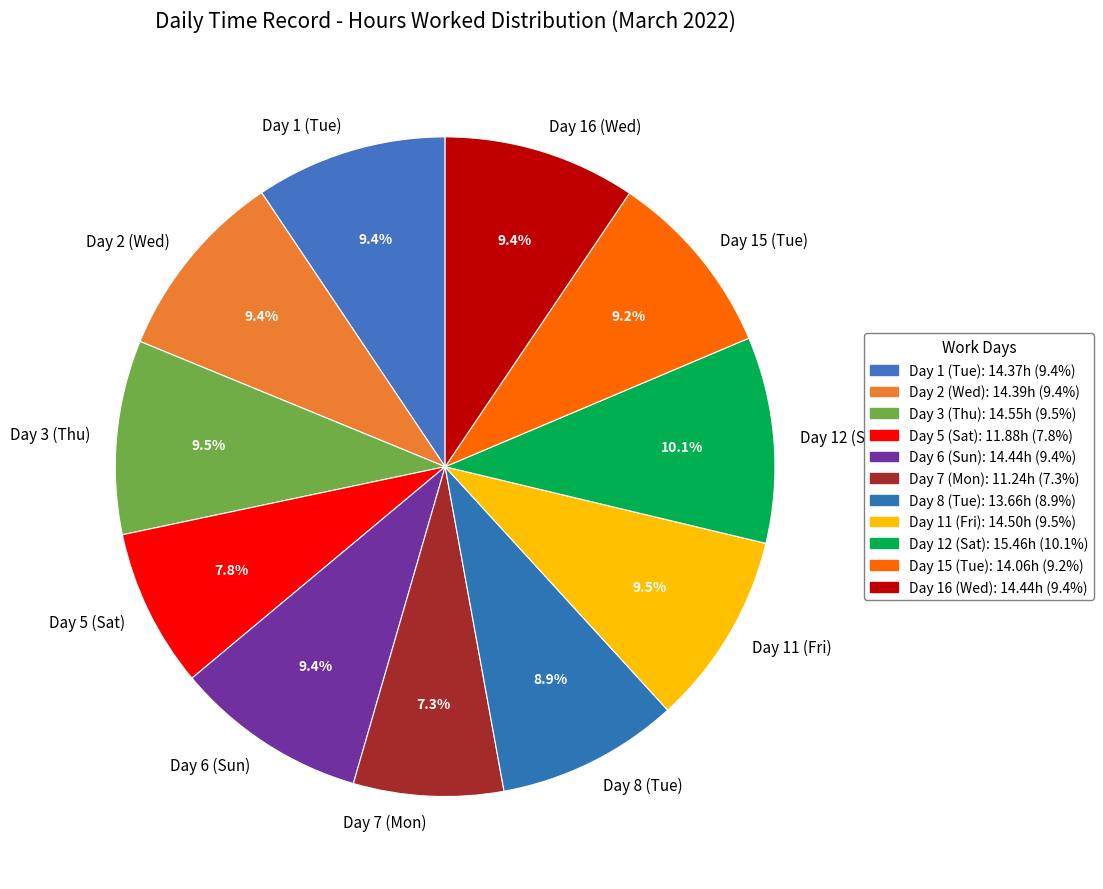

What percentage is NOT represented by Day 12 (Sat)?

89.9%